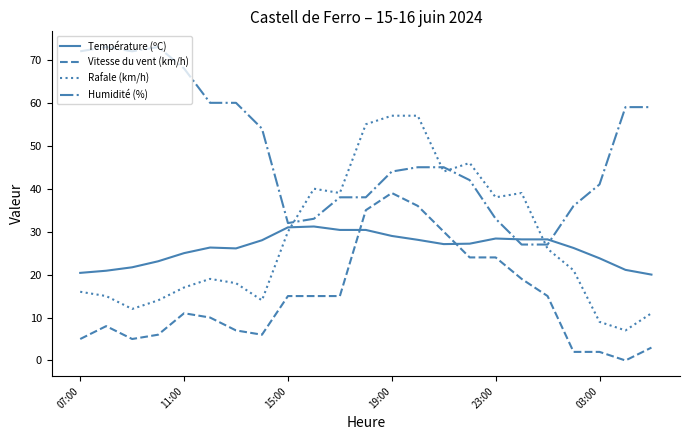

Which series has the largest range (max minus min)?

Rafale (km/h)